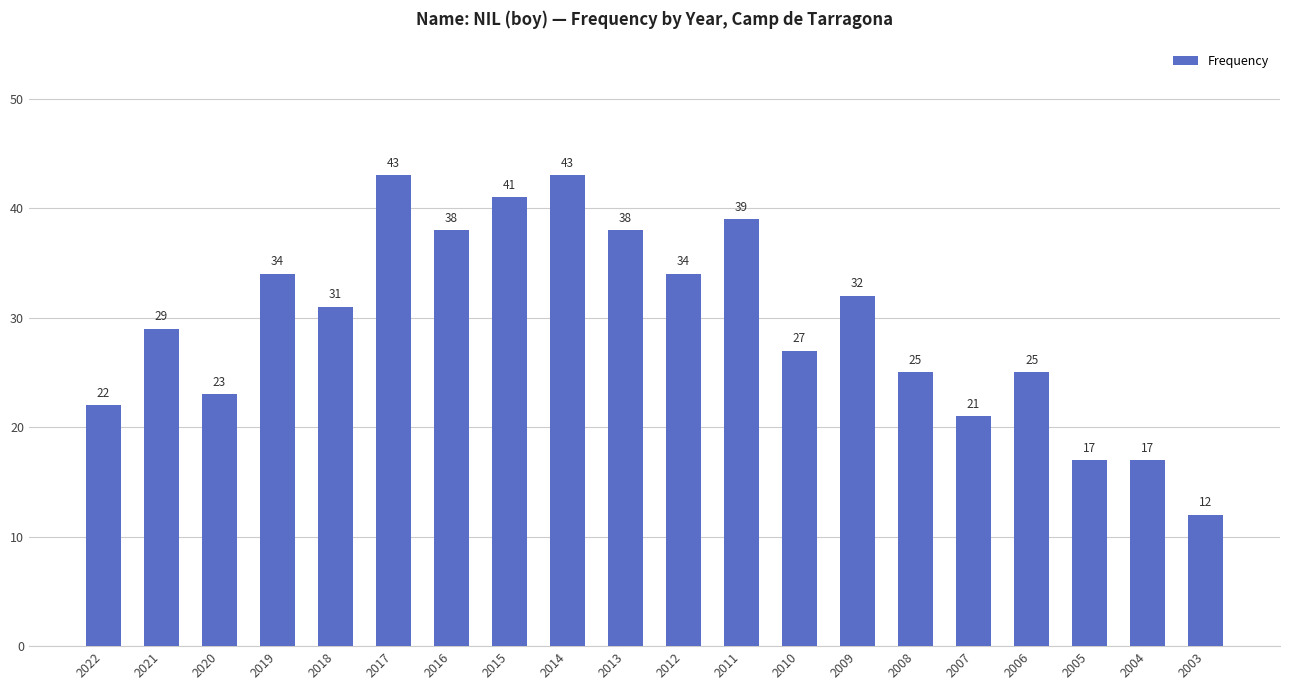

Where is the data nearest to the value 27?

2010